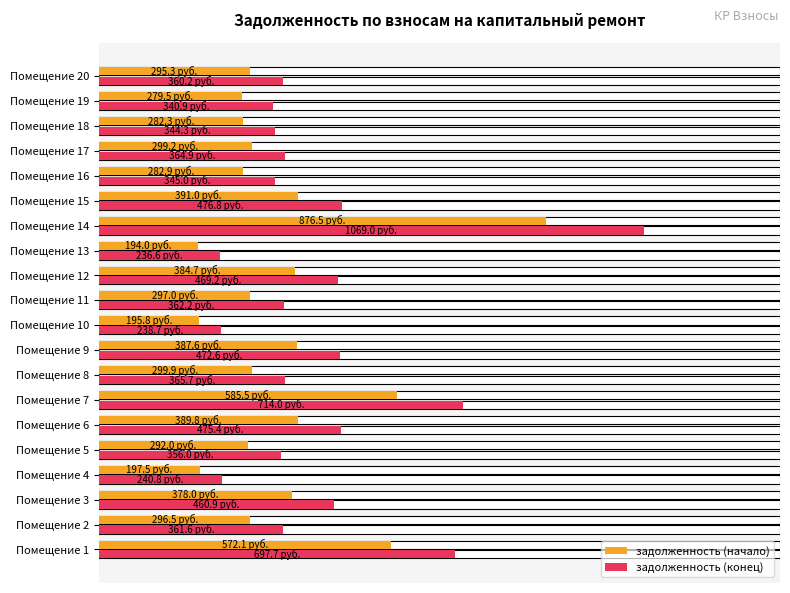

List the series in order of their peak value, highest first.

задолженность (конец), задолженность (начало)